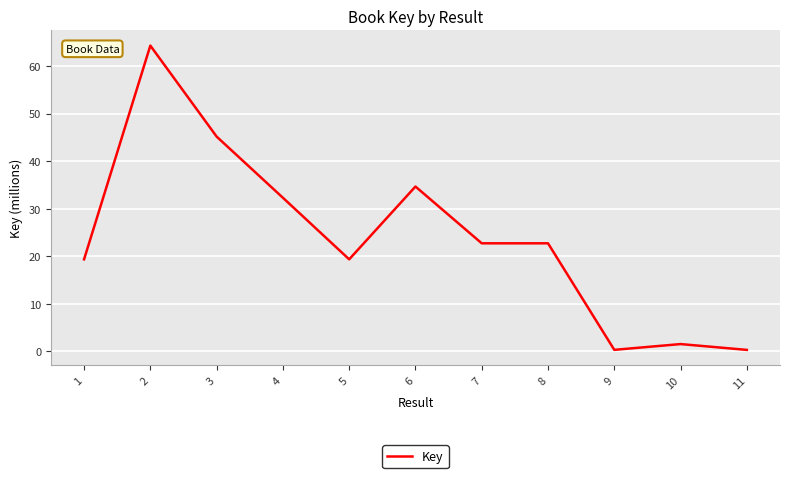

What is the difference between the maximum and minimum values?

64.0